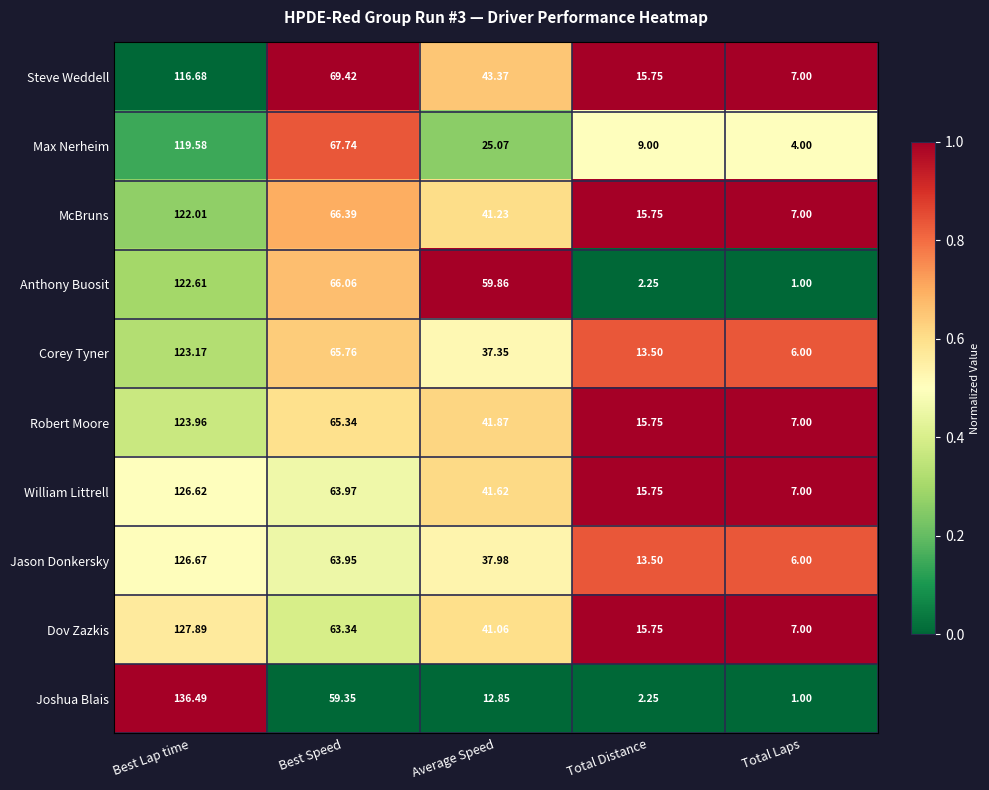

Rank the series by their maximum value, from highest to lowest.

Joshua Blais, Dov Zazkis, Jason Donkersky, William Littrell, Robert Moore, Corey Tyner, Anthony Buosit, McBruns, Max Nerheim, Steve Weddell